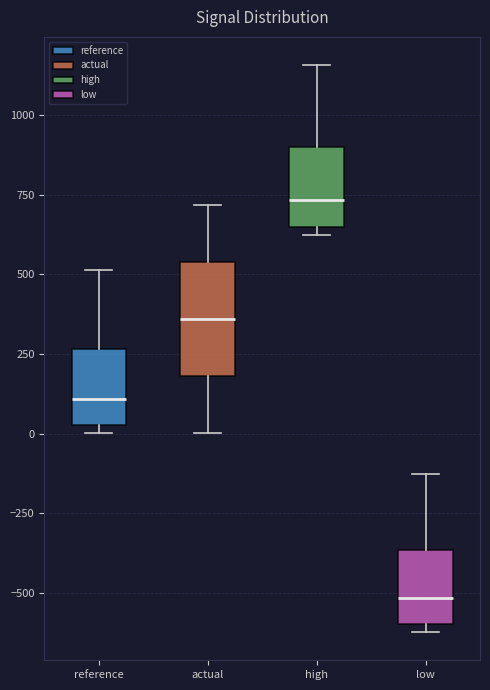

Comparing the boxes themselves (not the whiskers), which one is the tallest?

actual